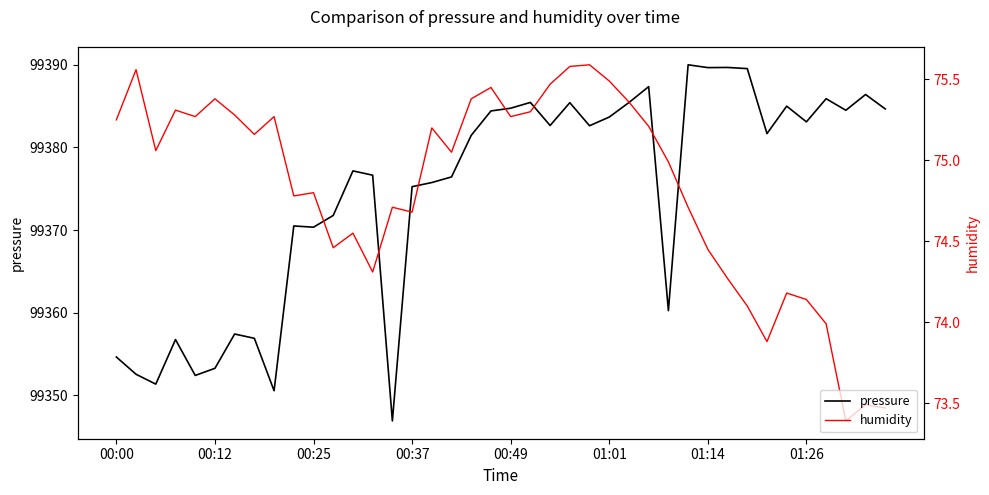

How many data points in pressure are less than 99381?

19